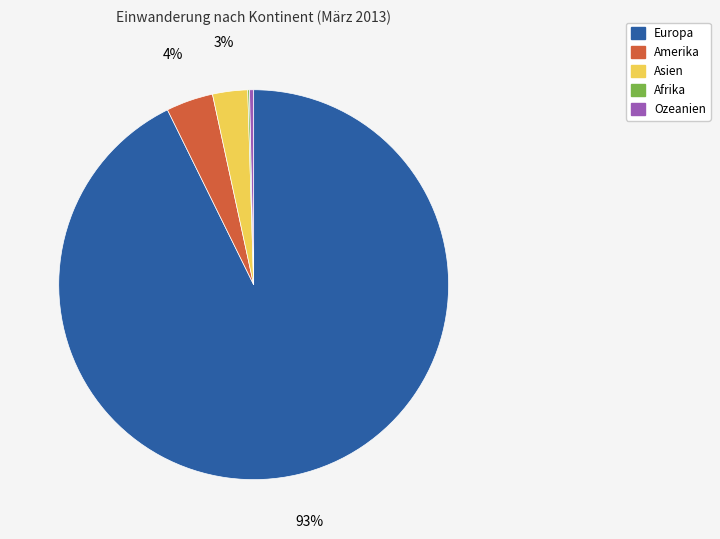

The Amerika slice represents 18% of the pie. True or false?

False